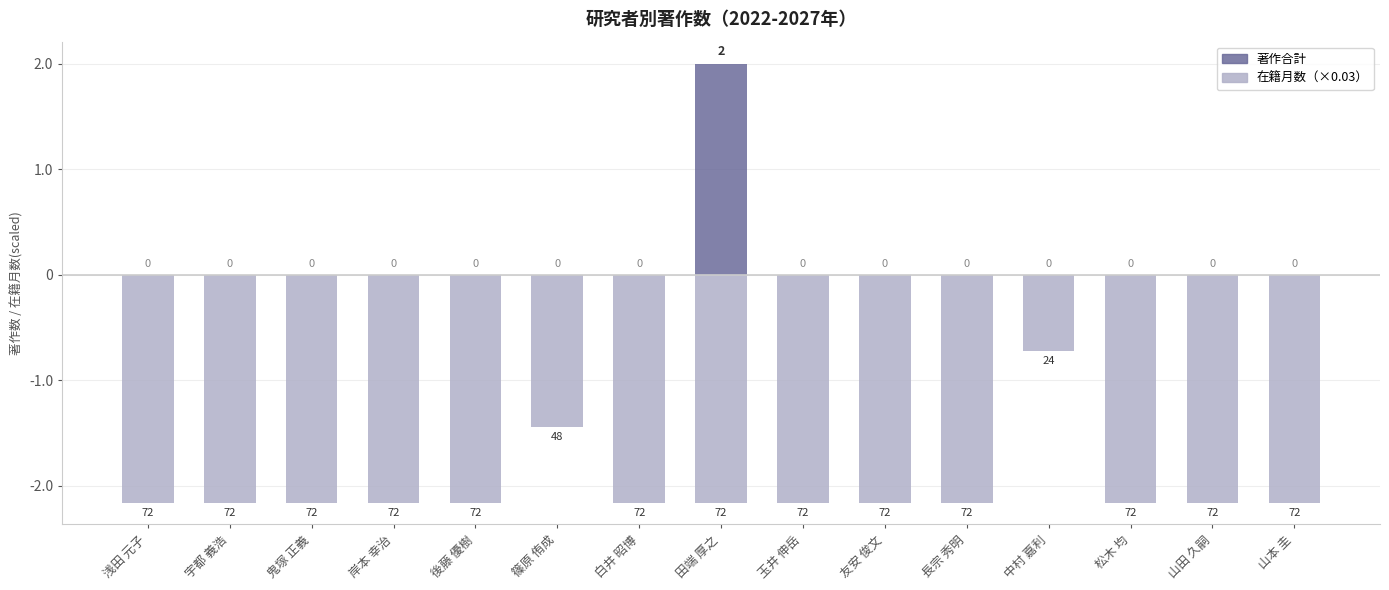

Which series has the widest spread of values?

著作合計